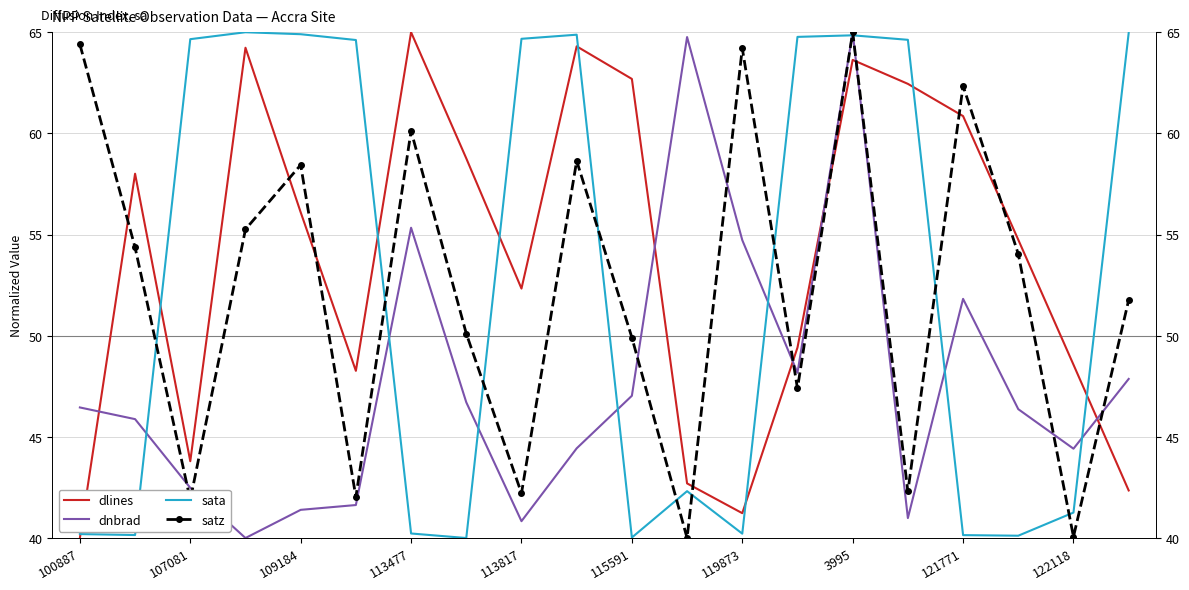

Reading left to right, what are all the values shown in this chart?

dlines: 40.0	58.0	43.8	64.2	56.1	48.3	65.0	58.8	52.3	64.3	62.7	42.7	41.2	49.4	63.6	62.4	60.9	54.7	48.6	42.4
dnbrad: 46.5	45.9	42.5	40.0	41.4	41.6	55.3	46.7	40.8	44.4	47.0	64.8	54.7	48.2	65.0	41.0	51.8	46.4	44.4	47.9
sata: 40.2	40.1	64.7	65.0	64.9	64.6	40.2	40.0	64.7	64.9	40.0	42.3	40.2	64.8	64.8	64.6	40.1	40.1	41.3	65.0
satz: 64.4	54.4	41.9	55.3	58.4	42.0	60.1	50.1	42.2	58.6	49.9	40.0	64.2	47.4	65.0	42.3	62.4	54.0	40.1	51.8